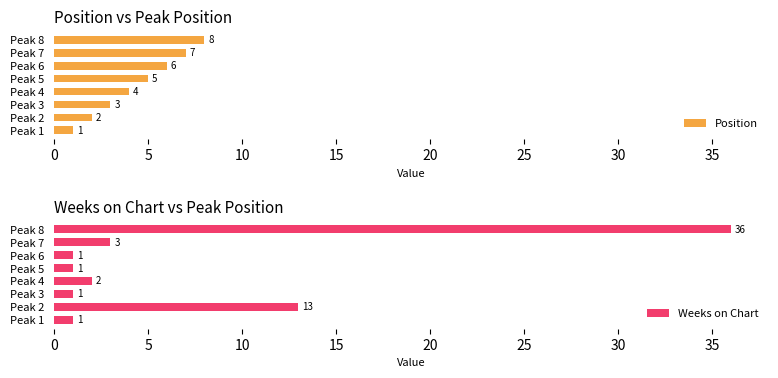

Reading left to right, what are all the values shown in this chart?

Position: 1	2	3	4	5	6	7	8
Weeks on Chart: 1	13	1	2	1	1	3	36